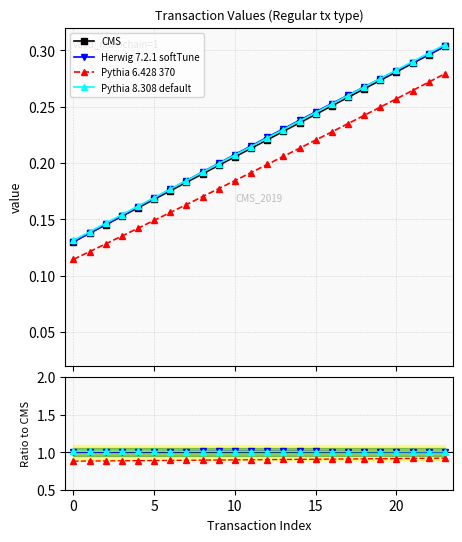

What is the label of the 8th point from the right?

16